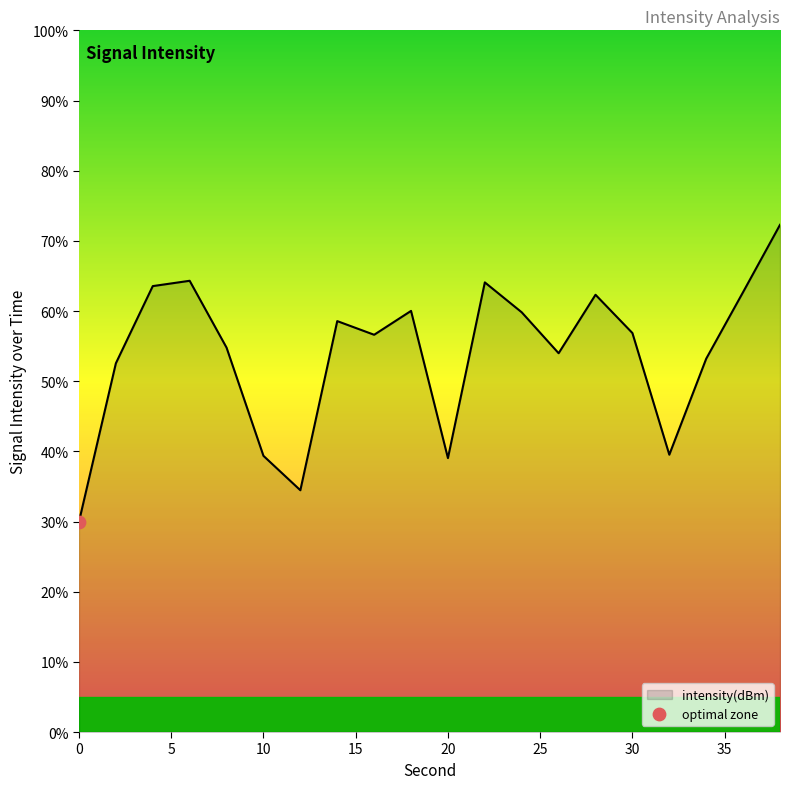

What is the maximum value shown in the chart?

72.3